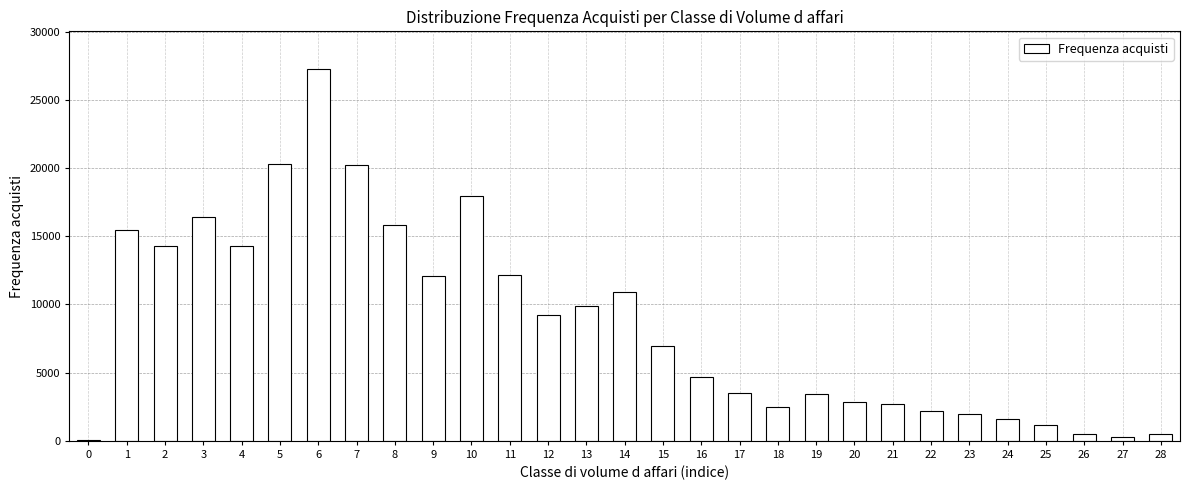

What is the maximum value shown in the chart?

27303